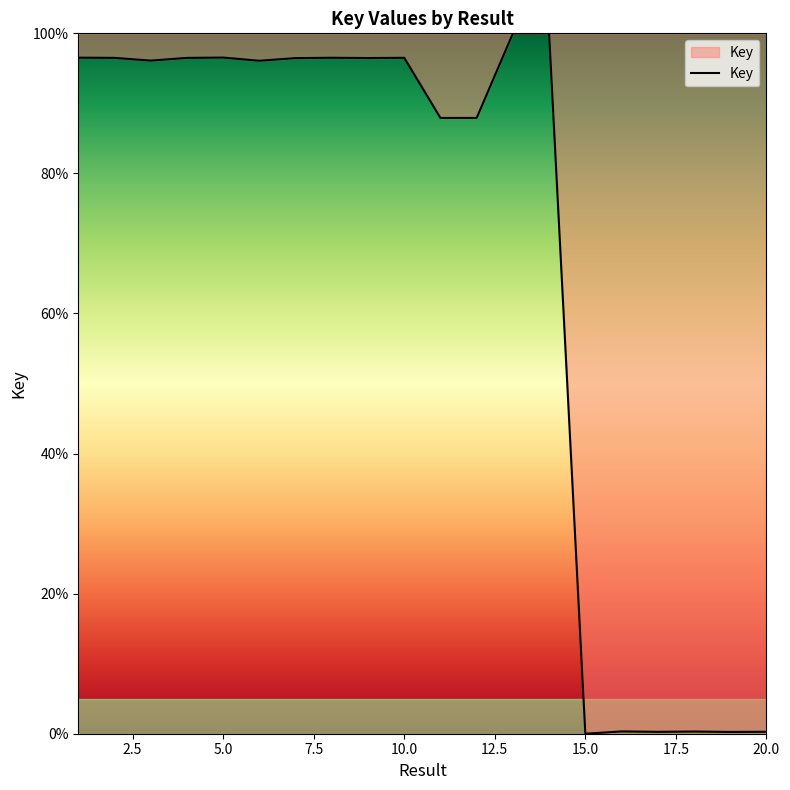

What is the sum of all values?

1341.5